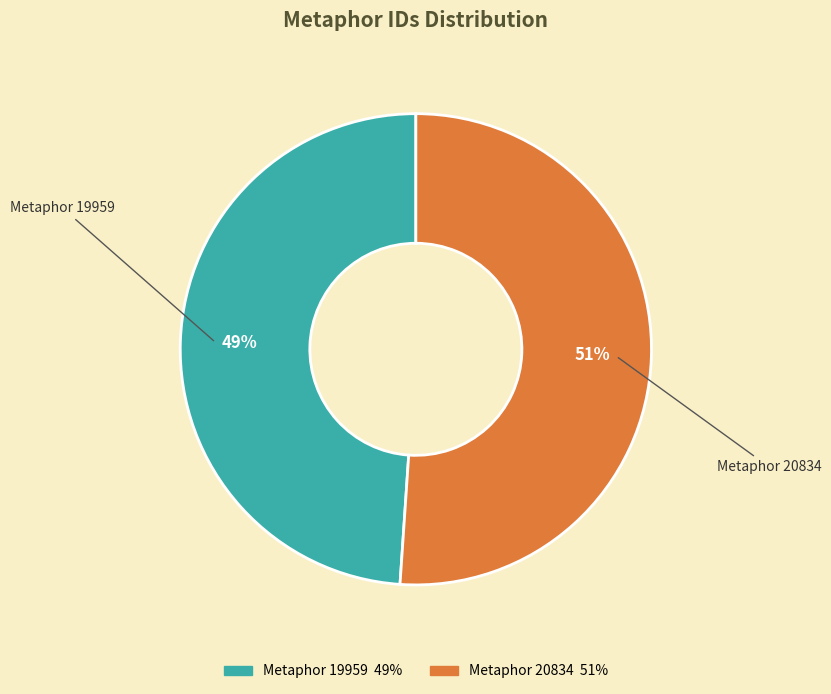

Is it true that Metaphor 19959 is 63% of the pie?

False